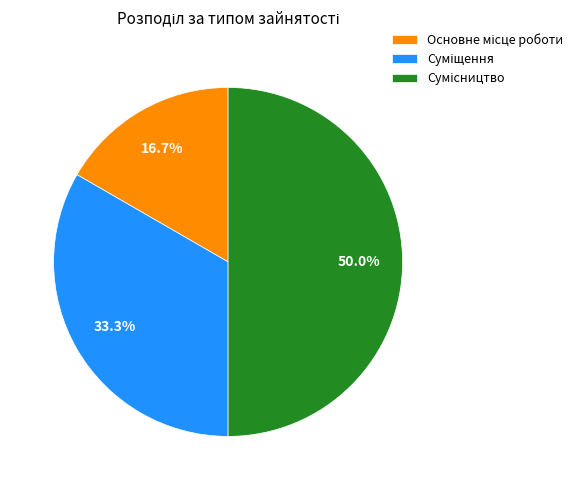

The Суміщення slice represents 23% of the pie. True or false?

False